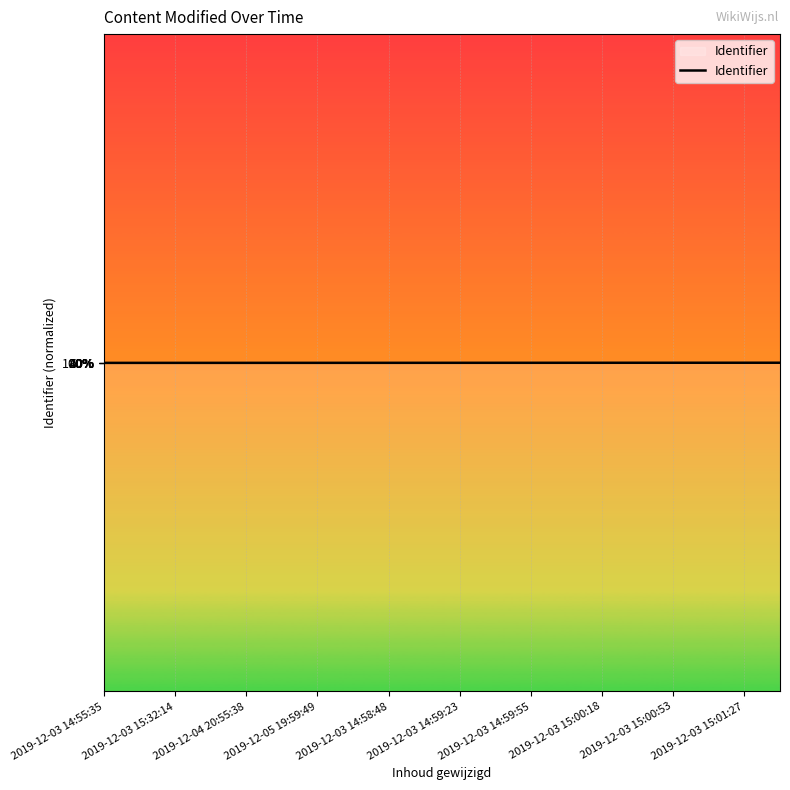

Does the chart display data point markers on the line(s)?

No